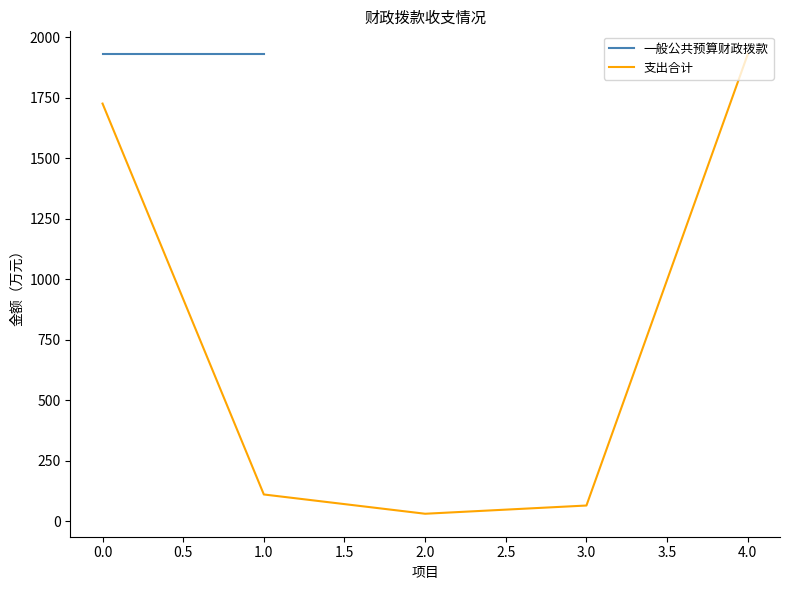

What is the maximum value for 支出合计?

1928.6